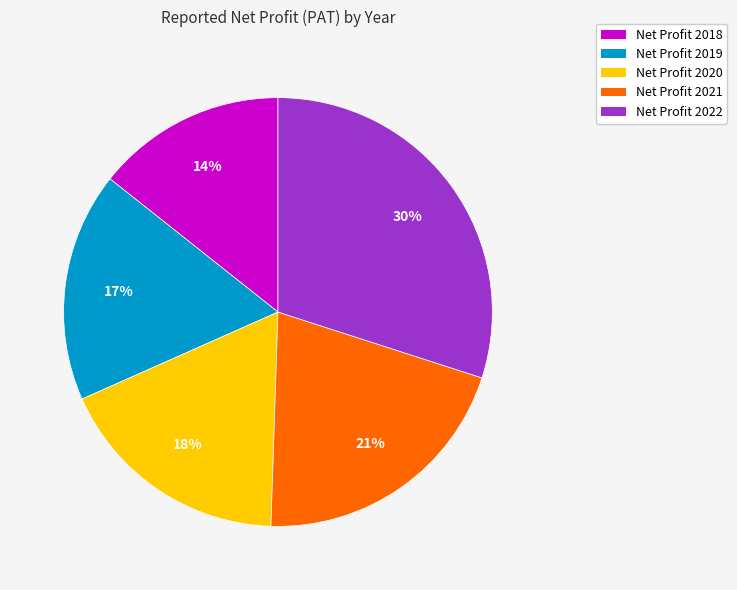

Approximately how many times larger is the value at Net Profit 2019 compared to Net Profit 2022?

0.6